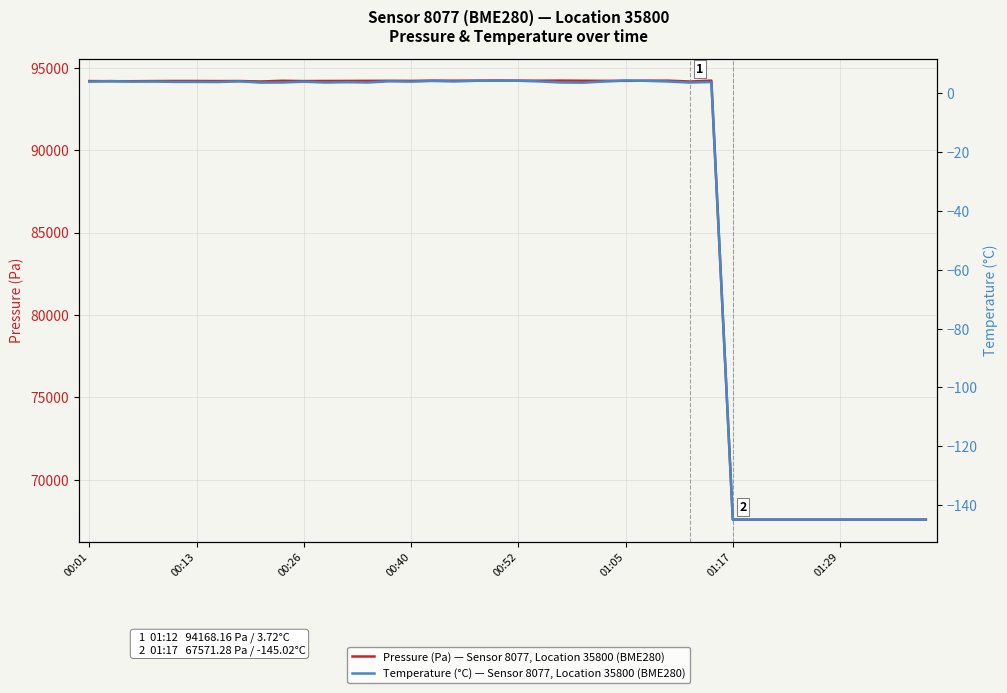

What is the value of the Temperature (°C) — Sensor 8077, Location 35800 (BME280) point at the 18th from the left?

4.1